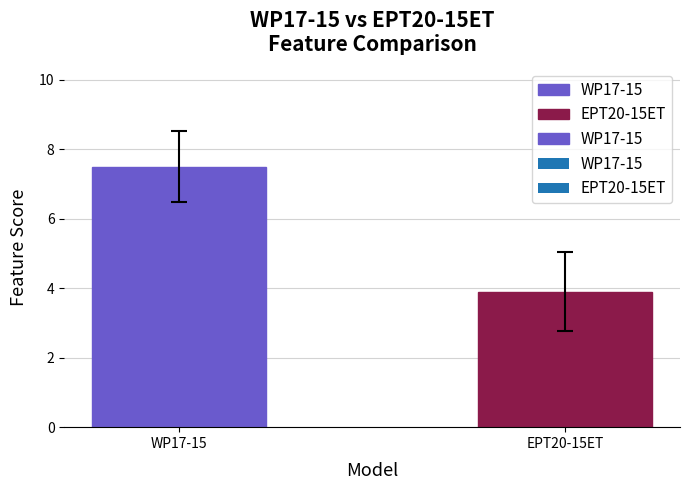

What is the ratio of the value at EPT20-15ET to the value at WP17-15?

0.5